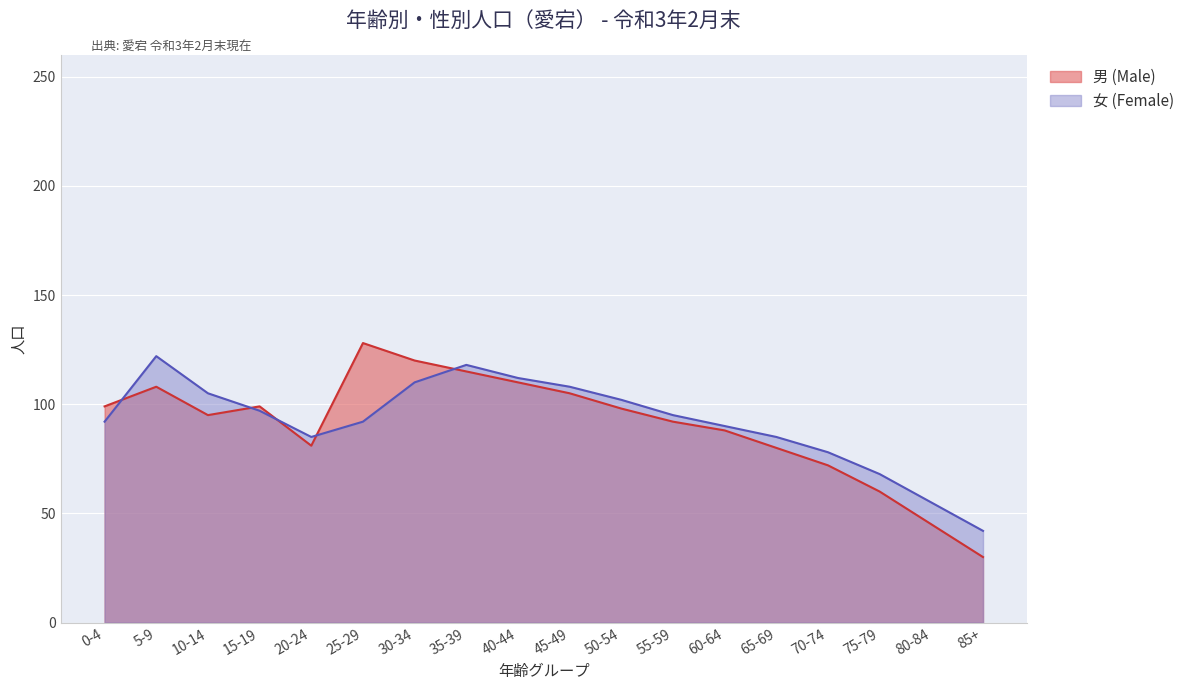

How many intersections are there between 男 (Male) and 女 (Female)?

5